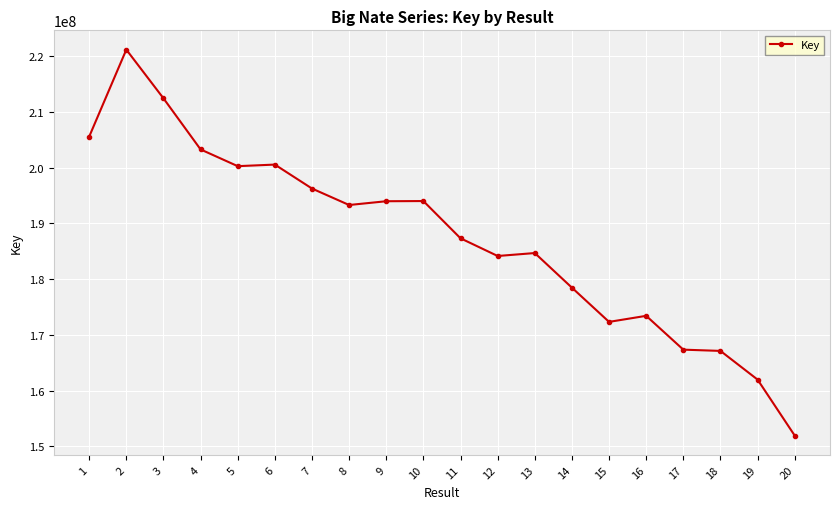

What is the change in value from 4 to 11?

-15951896